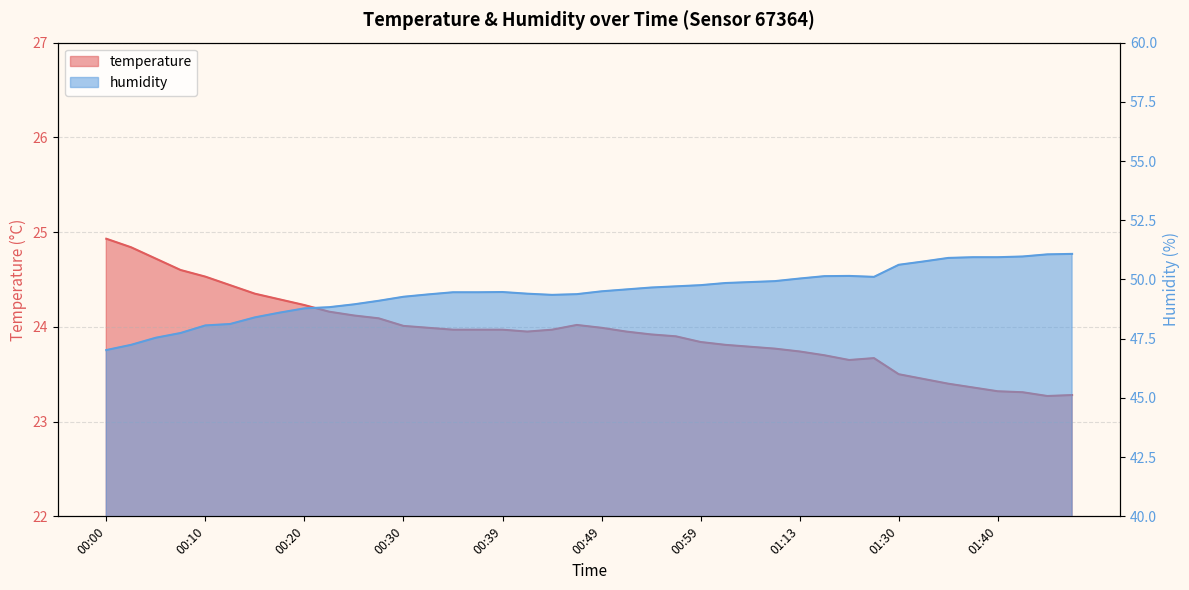

List the labels in order of humidity value, largest first.

01:47, 01:45, 01:43, 01:38, 01:40, 01:35, 01:33, 01:30, 01:18, 01:15, 01:20, 01:13, 01:07, 01:04, 01:02, 00:59, 00:57, 00:54, 00:52, 00:49, 00:39, 00:35, 00:37, 00:42, 00:47, 00:32, 00:44, 00:30, 00:27, 00:25, 00:22, 00:20, 00:17, 00:15, 00:12, 00:10, 00:07, 00:05, 00:02, 00:00